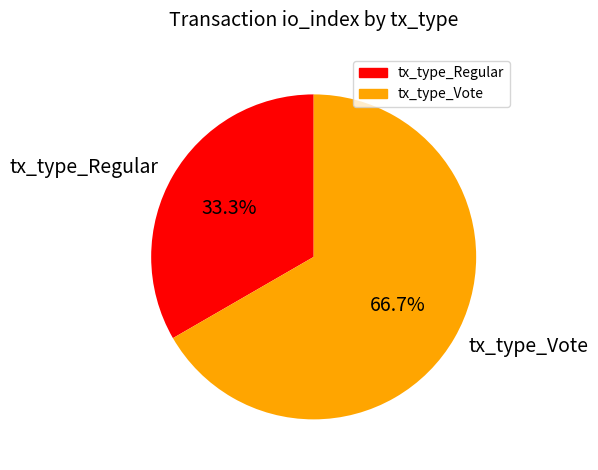

How many segments does this pie chart have?

2